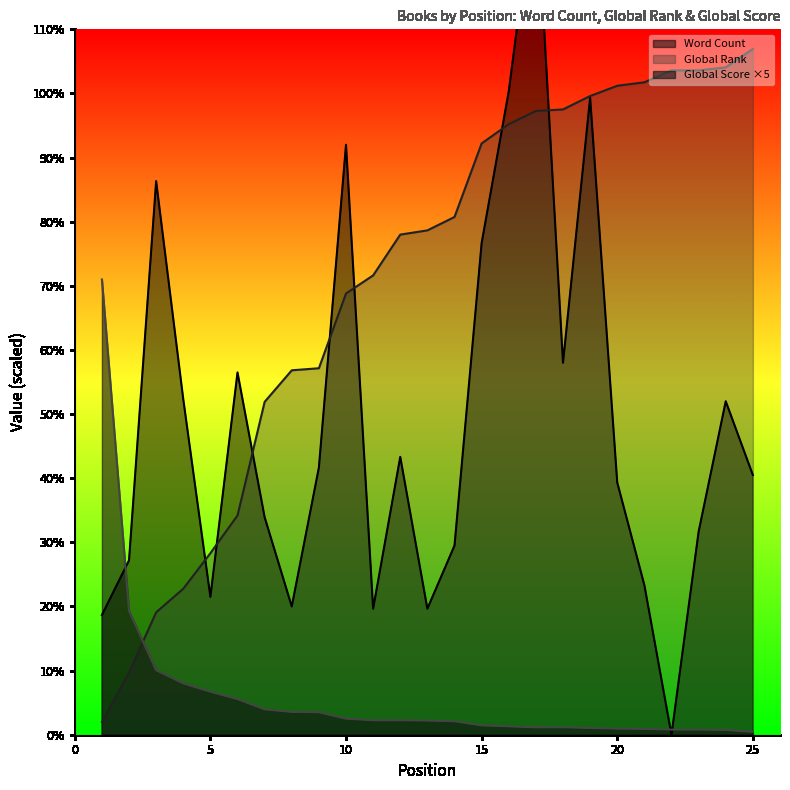

True or false: Word Count and Global Rank cross at least once.

True